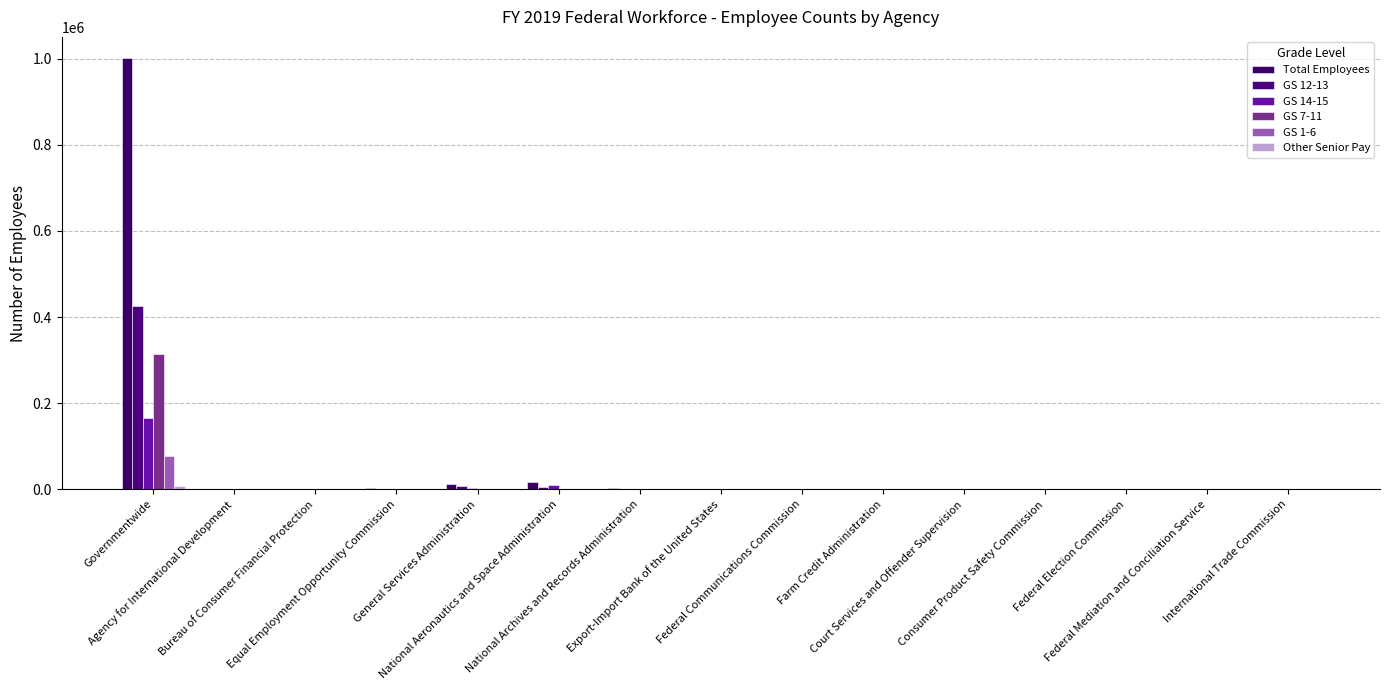

Are the bars horizontal?

No